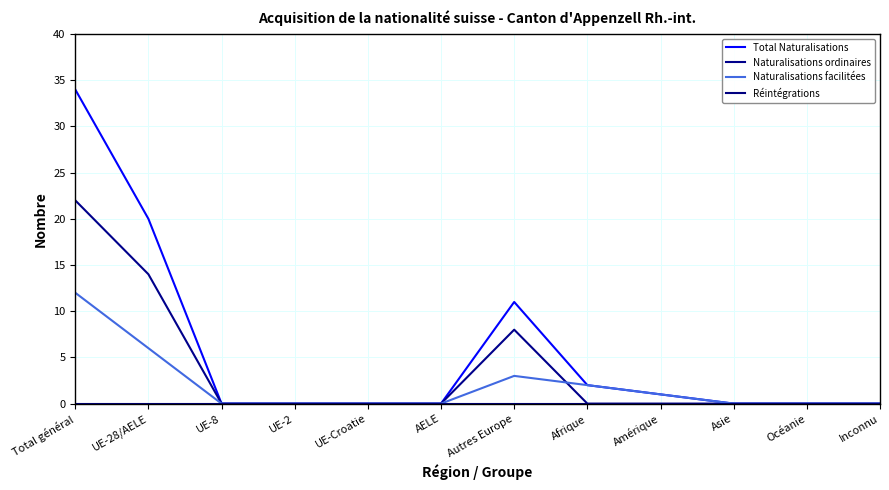

True or false: Naturalisations facilitées has more than 0 interior local peaks.

True